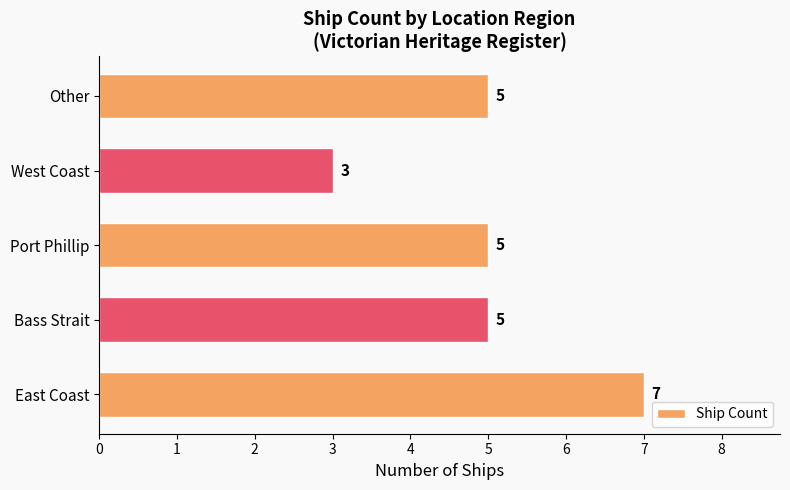

At which category does the chart reach its minimum across all series?

West Coast